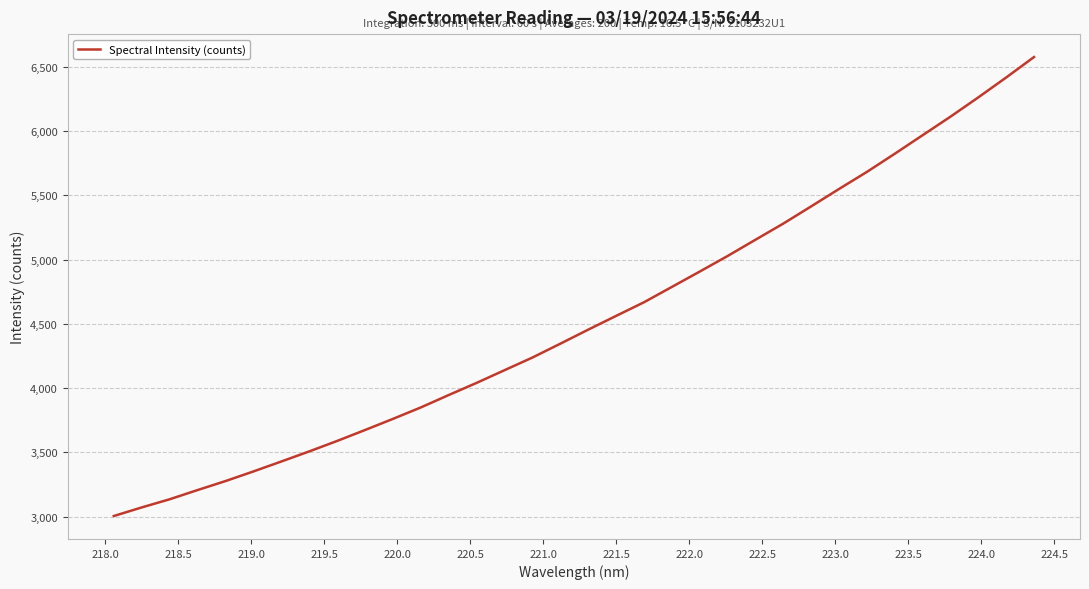

What is the smallest value displayed?

3003.8